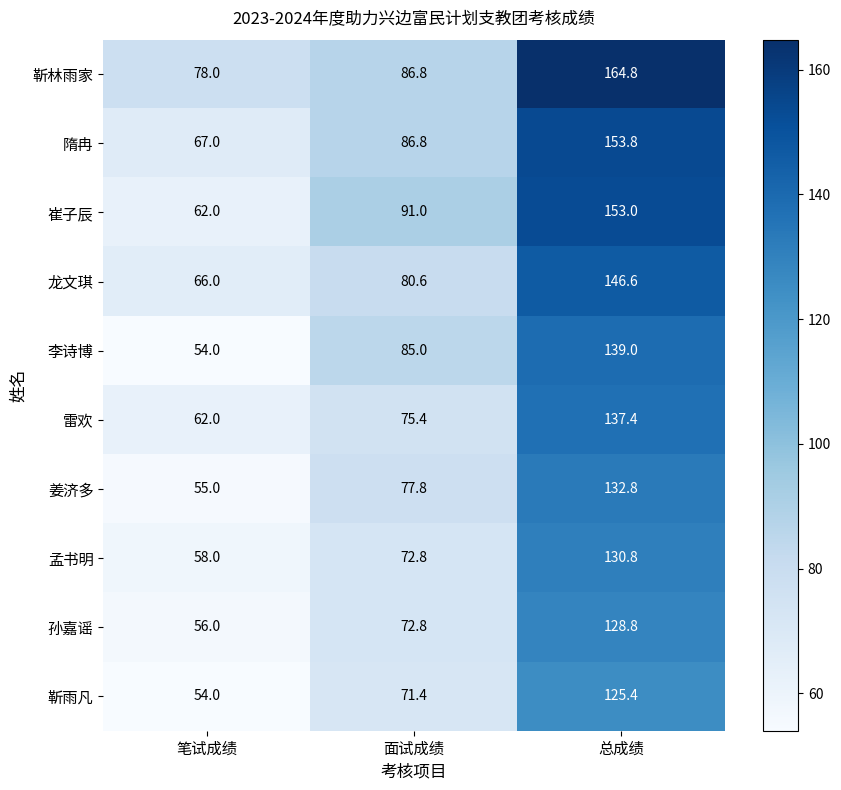

What is the average value of the 靳林雨家 series?

109.9